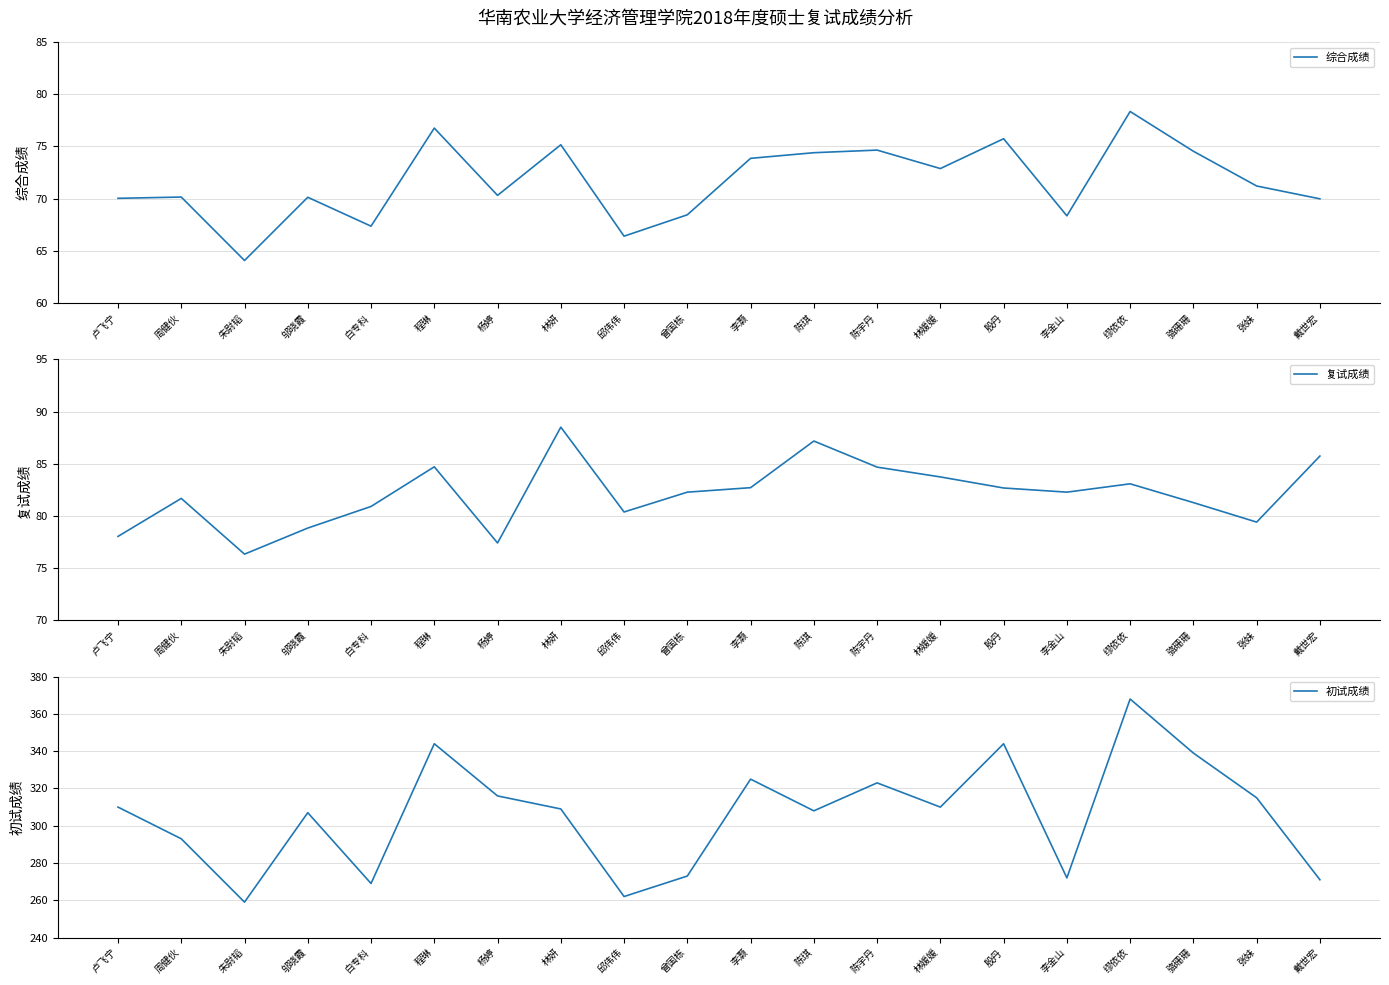

What position from the right is 李灏?

10